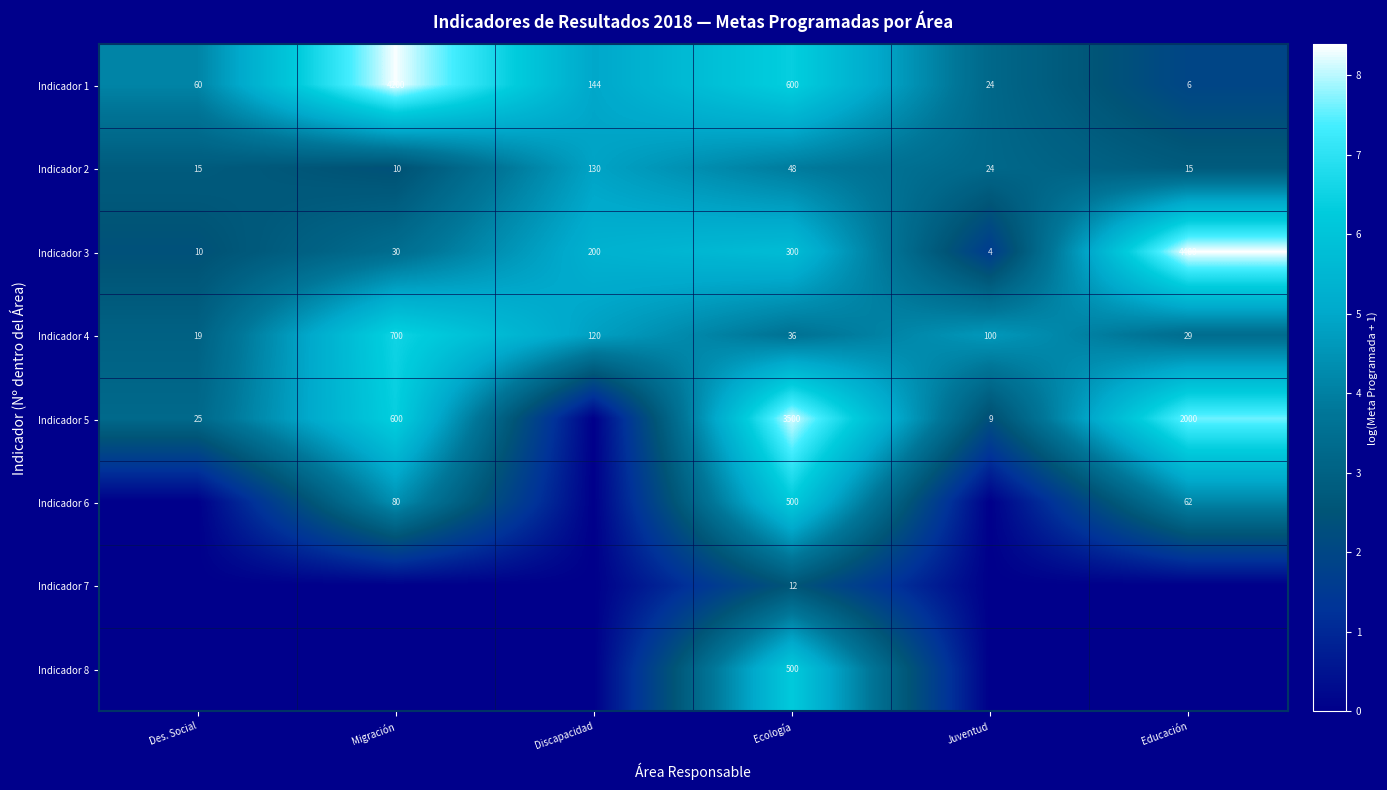

Which label corresponds to the smallest value in the chart?

Discapacidad